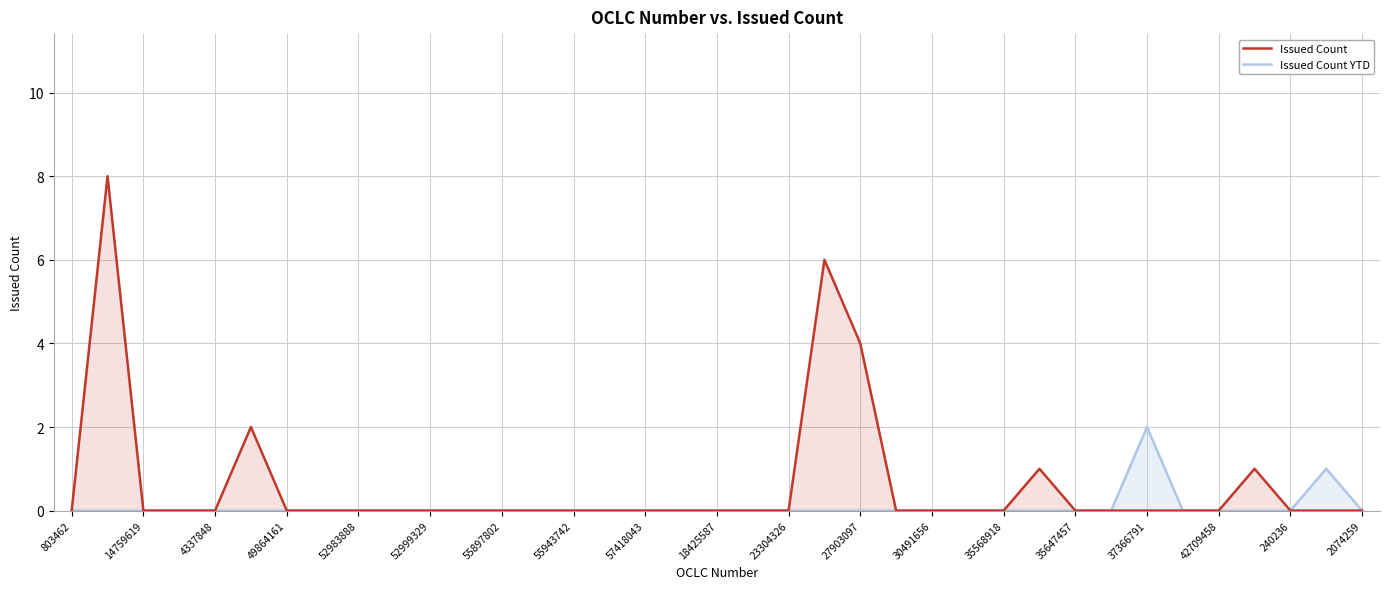

How many lines are shown in the chart?

2